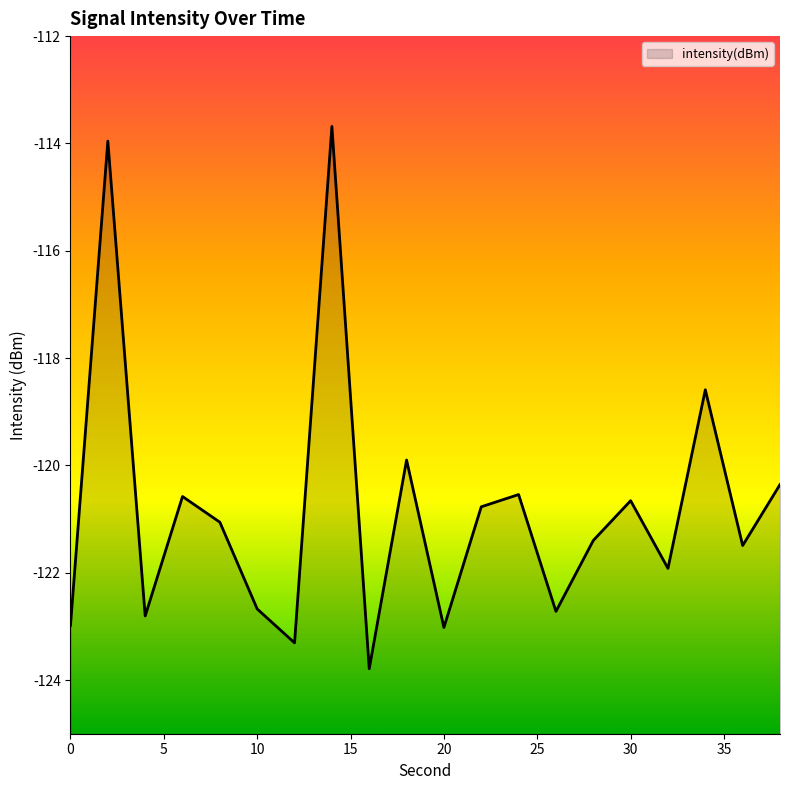

How many interior local valleys (lower than both neighbors) does the data have?

7